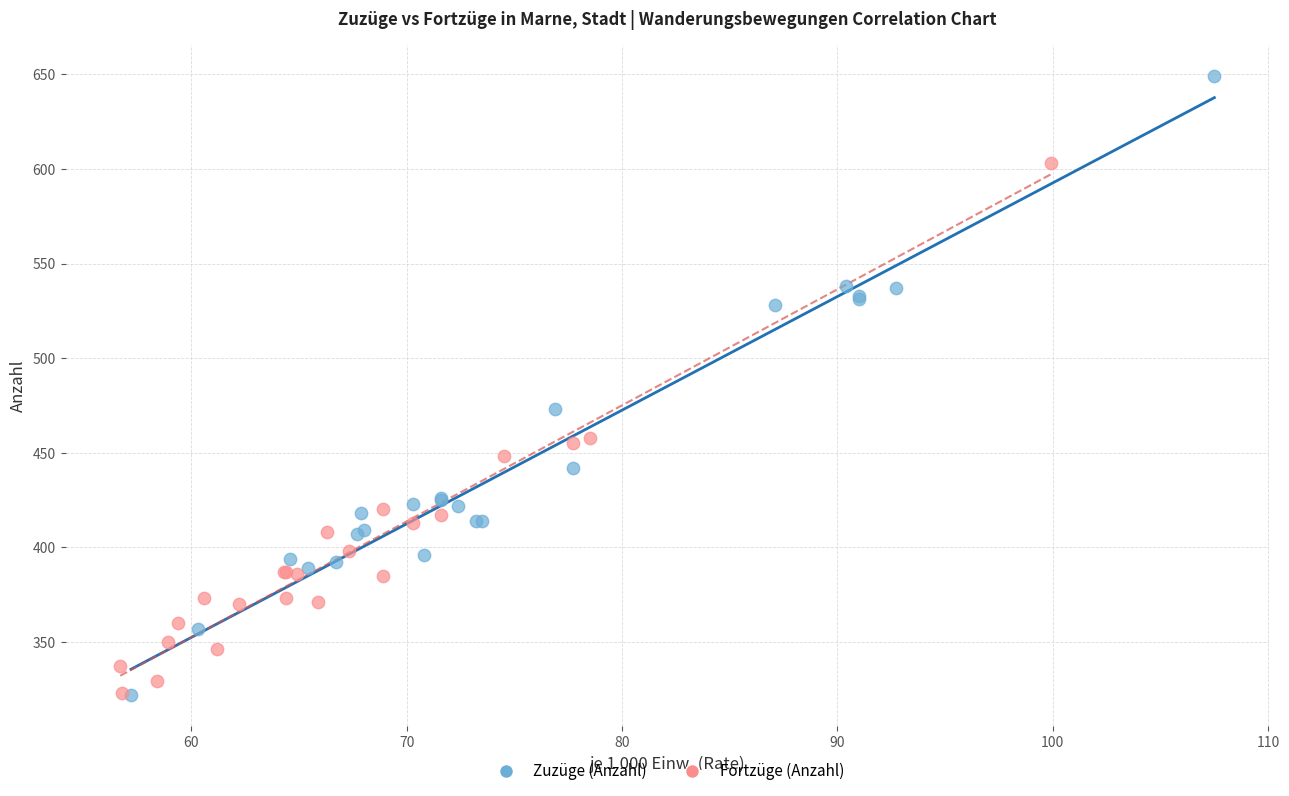

What are all the series names shown in the legend?

Zuzüge (Anzahl), Fortzüge (Anzahl)